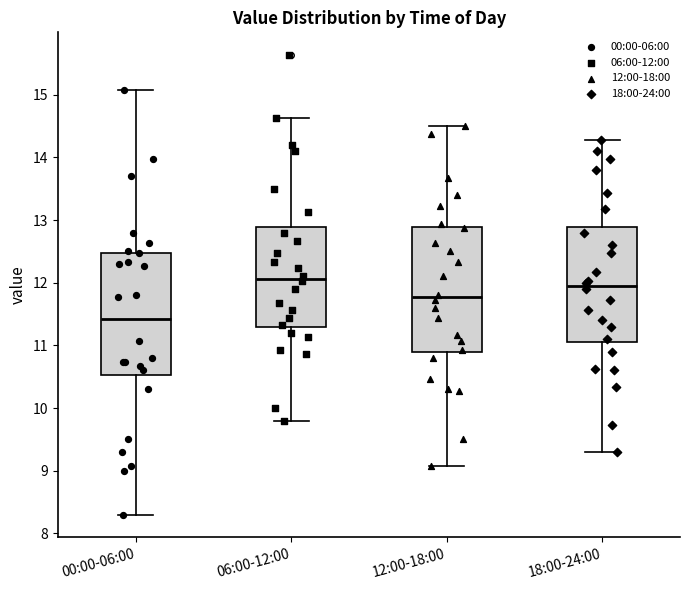

Reading left to right, transcribe this box plot: for each box, give where its median line is, the range the box spans, and where its two whiskers end, as read against the y-axis. The values are not printed on the chart, so give them approximately, as read against the axis.

00:00-06:00: median 11.4, box 10.5 to 12.5, whiskers 8.3 to 15.1
06:00-12:00: median 12.1, box 11.3 to 12.9, whiskers 9.8 to 14.6
12:00-18:00: median 11.8, box 10.9 to 12.9, whiskers 9.1 to 14.5
18:00-24:00: median 12.0, box 11.1 to 12.9, whiskers 9.3 to 14.3